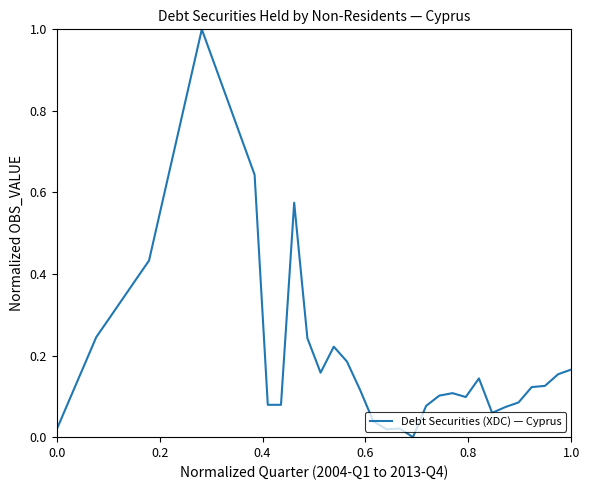

What is the difference between the maximum and minimum values?

1.0